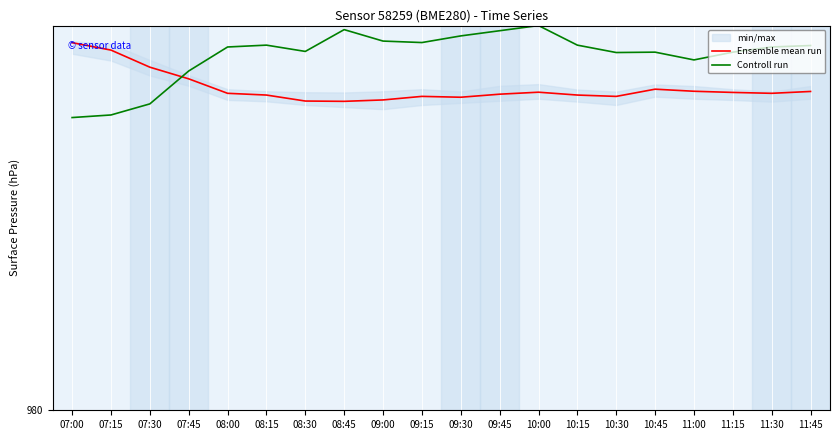

Rank the categories by Controll run value from lowest to highest.

07:00, 07:15, 07:30, 07:45, 11:00, 10:30, 10:45, 11:15, 08:30, 08:00, 11:30, 11:45, 08:15, 10:15, 09:15, 09:00, 09:30, 09:45, 08:45, 10:00